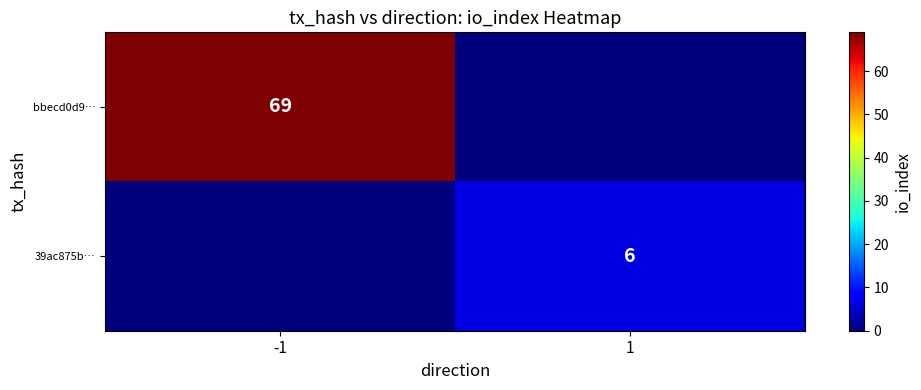

Is it true that 39ac875b… equals 2 at 1?

False